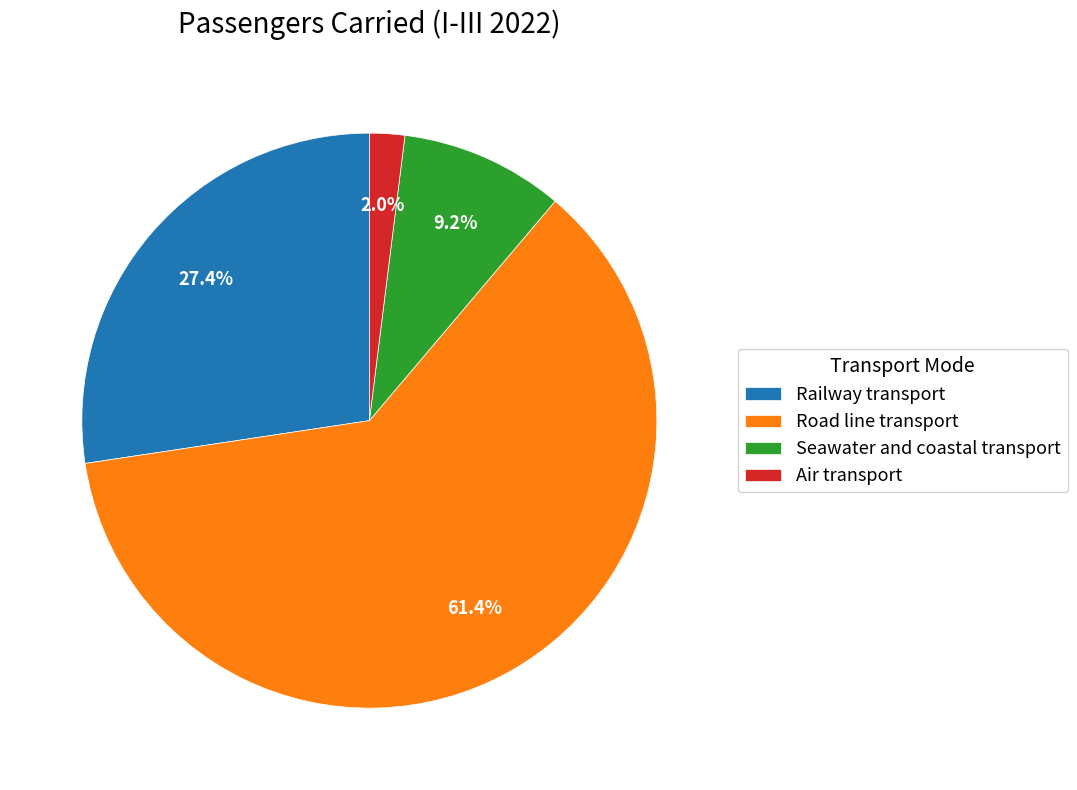

To the nearest percent, what is the difference between the largest and smallest slice percentages?

59%